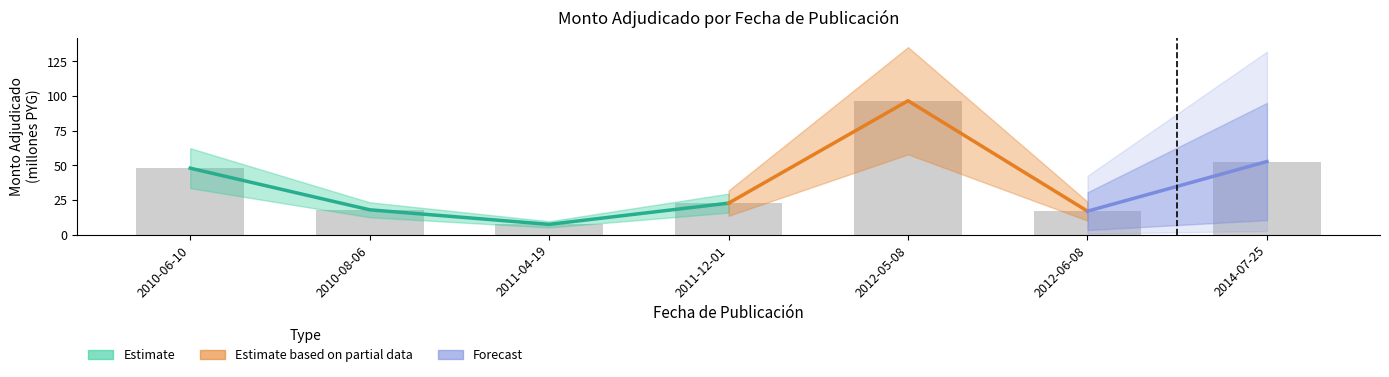

Does the chart contain stacked bars?

No